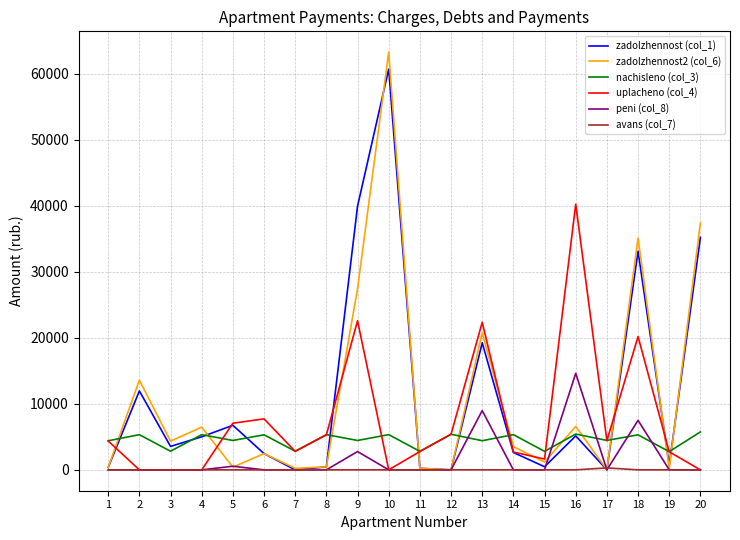

What is the greatest value displayed?

63276.6